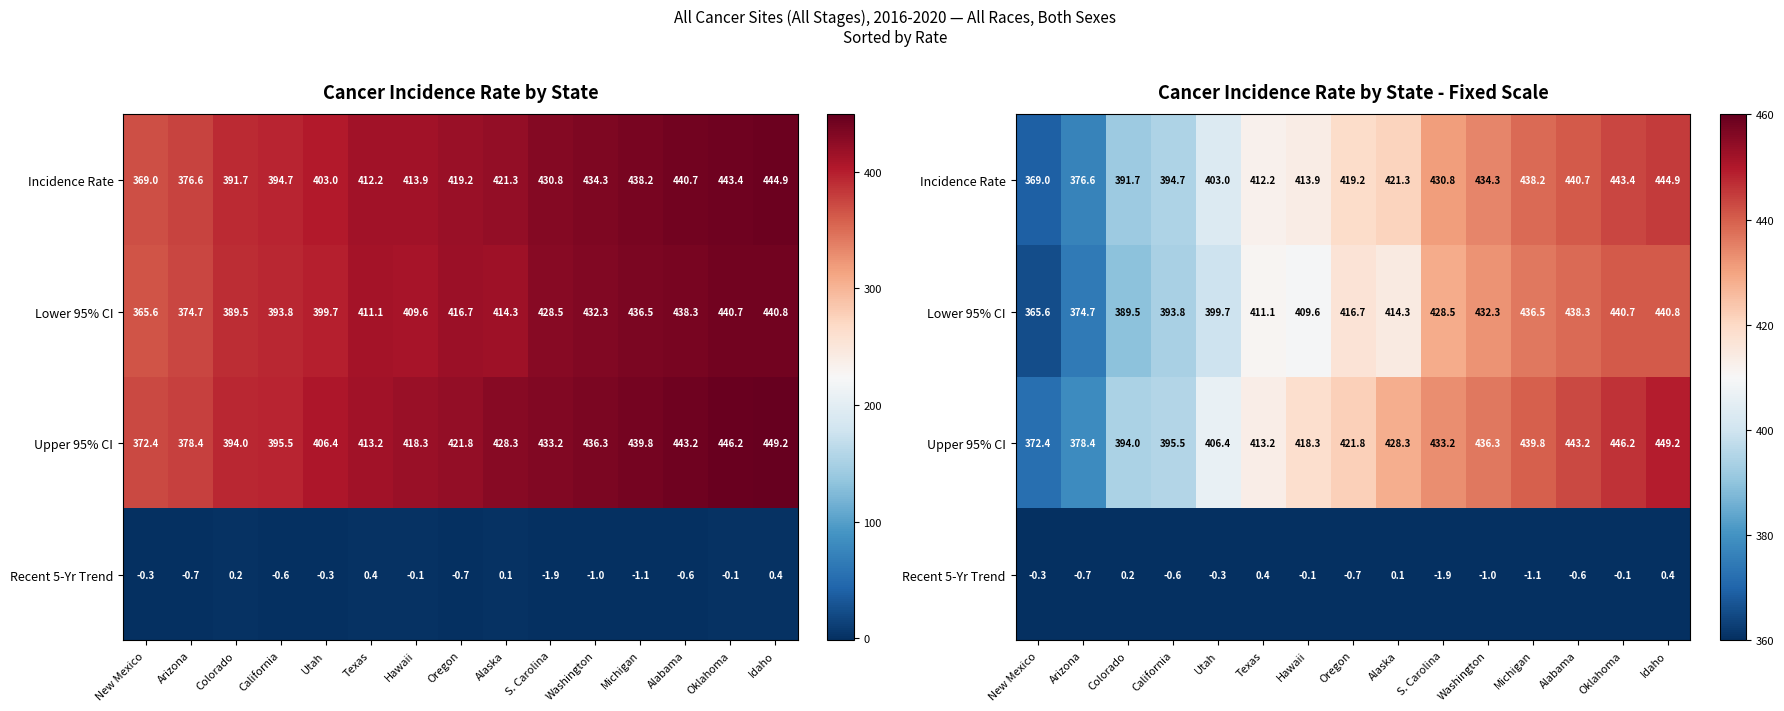

What is the spread (max minus min) of values at Oklahoma?

446.3